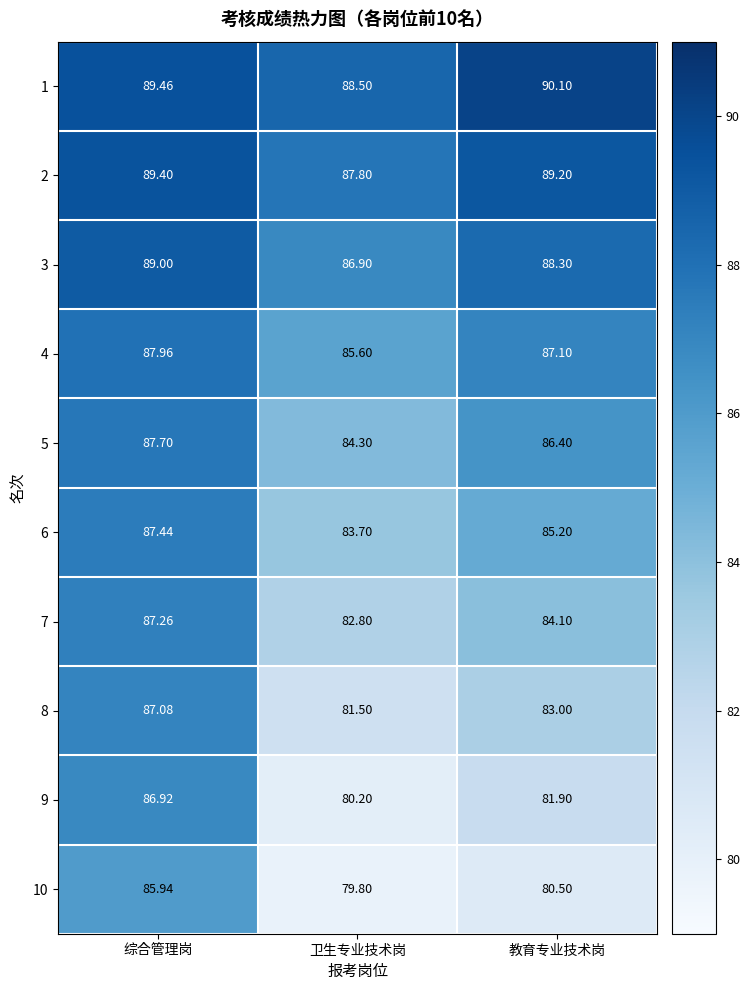

Rank the categories by 4 value from lowest to highest.

卫生专业技术岗, 教育专业技术岗, 综合管理岗